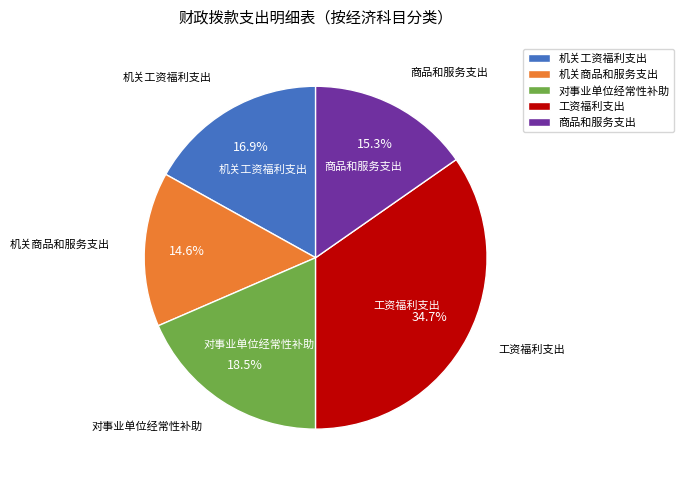

How many segments does this pie chart have?

5